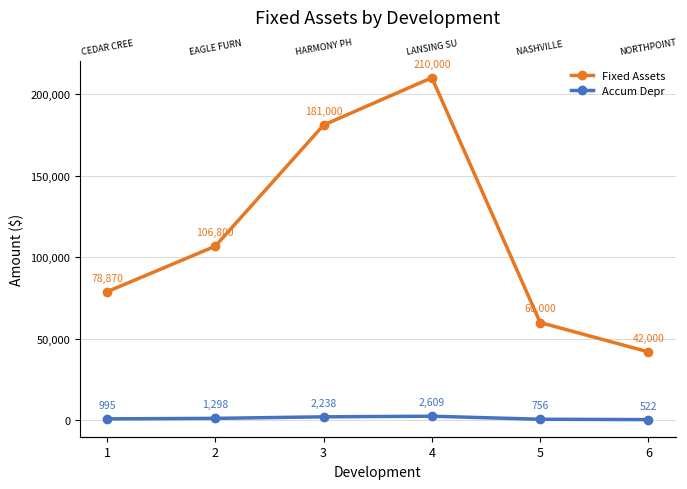

True or false: Fixed Assets and Accum Depr intersect in this chart.

False